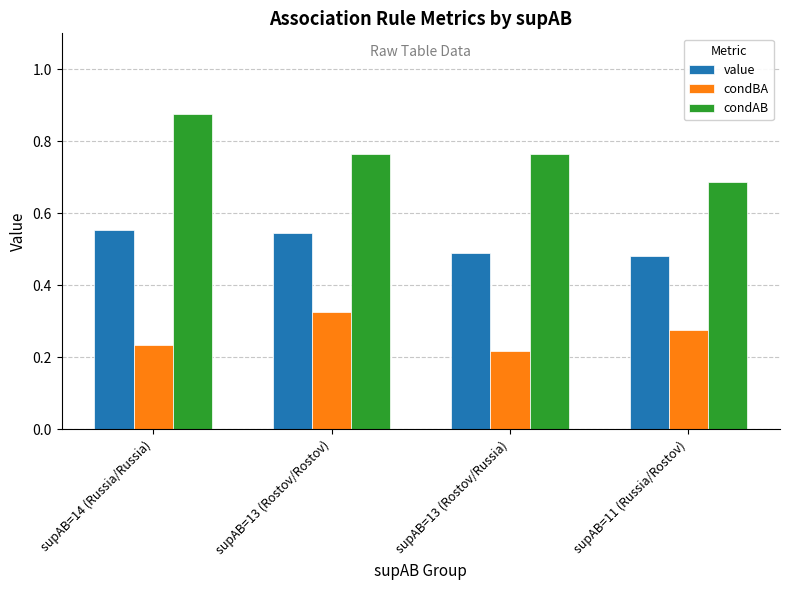

Which category has the lowest value across all series?

supAB=13 (Rostov/Russia)